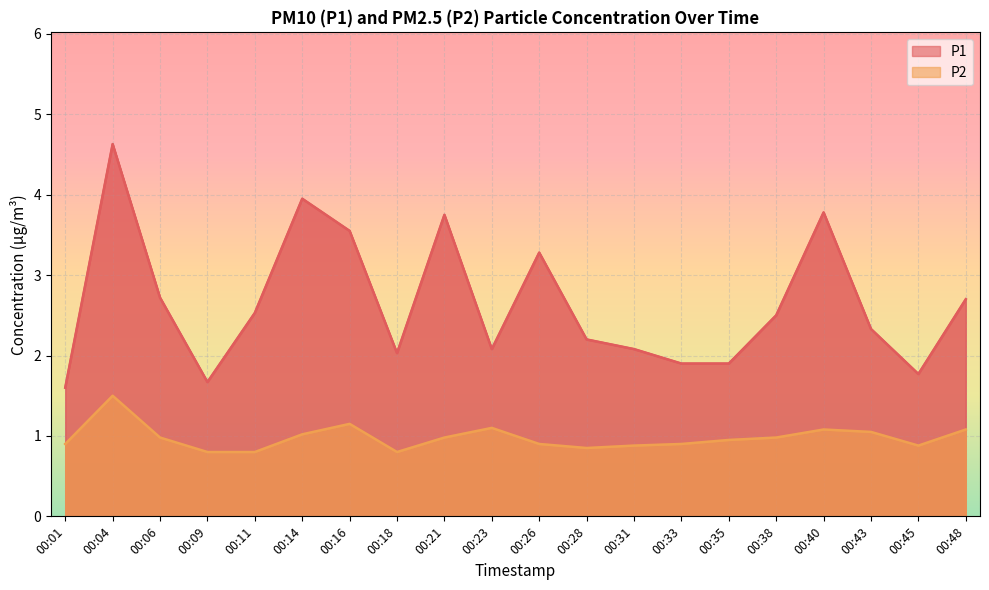

In P1, how many points are lower than both neighbors (excluding endpoints)?

4